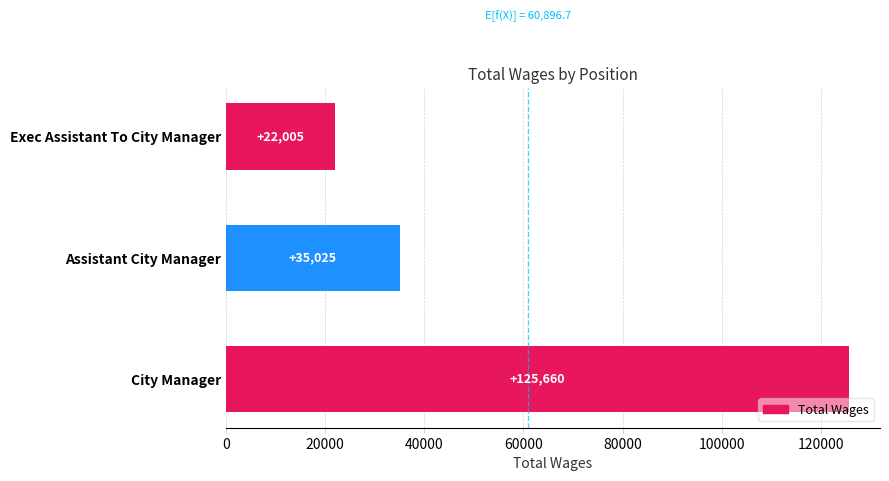

How many distinct data groups are displayed?

1